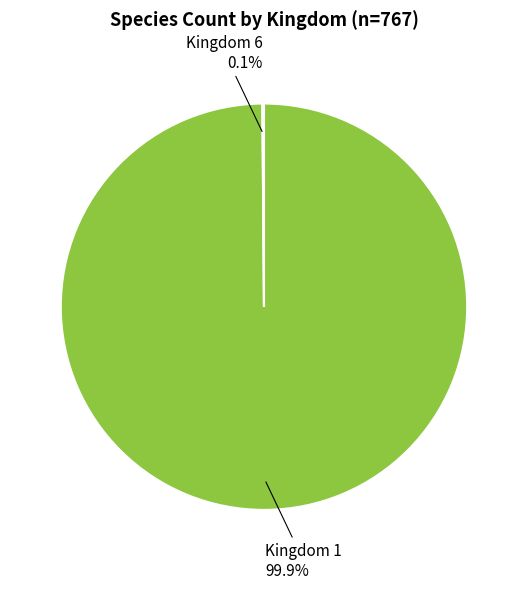

Does any single category account for the majority?

Yes